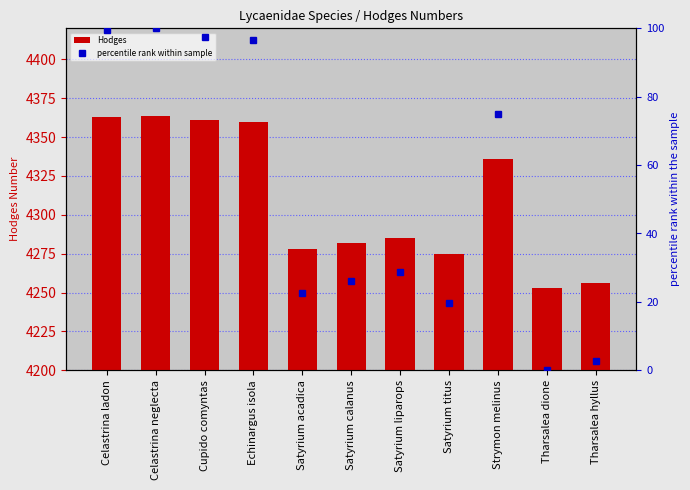

Which label corresponds to the largest value in the chart?

Celastrina neglecta